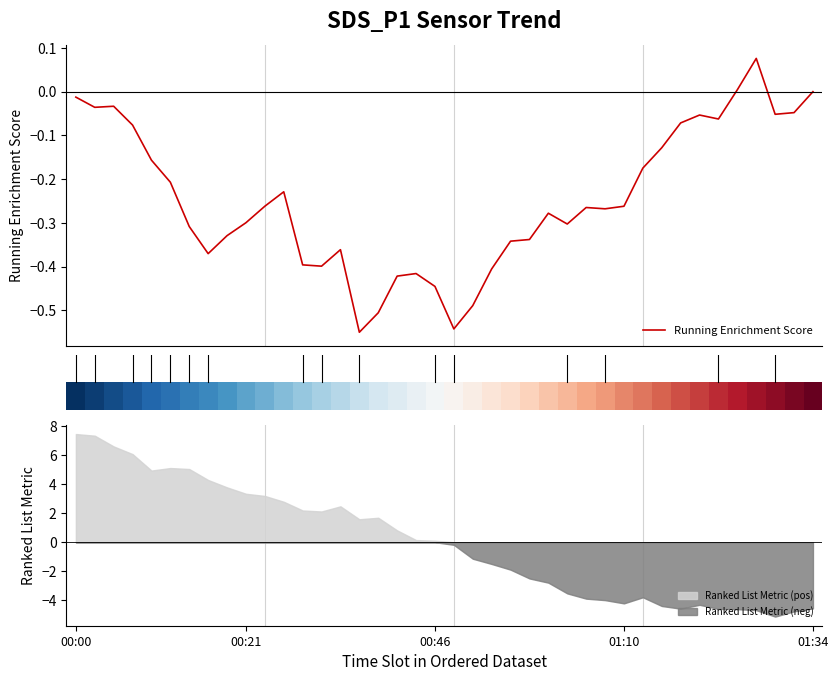

Does the chart have visible grid lines?

No